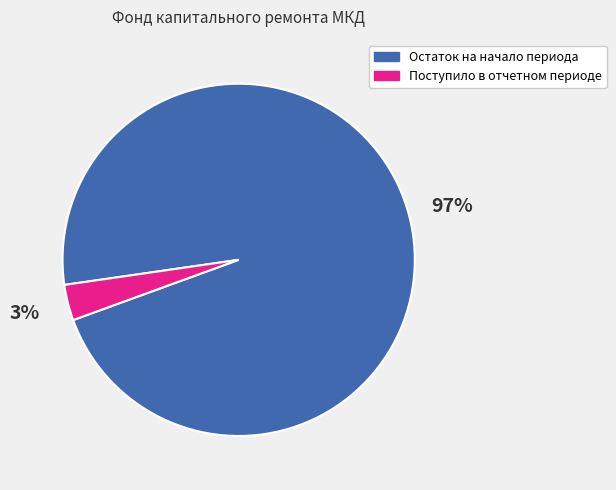

Is there any slice that represents more than half of the pie?

Yes